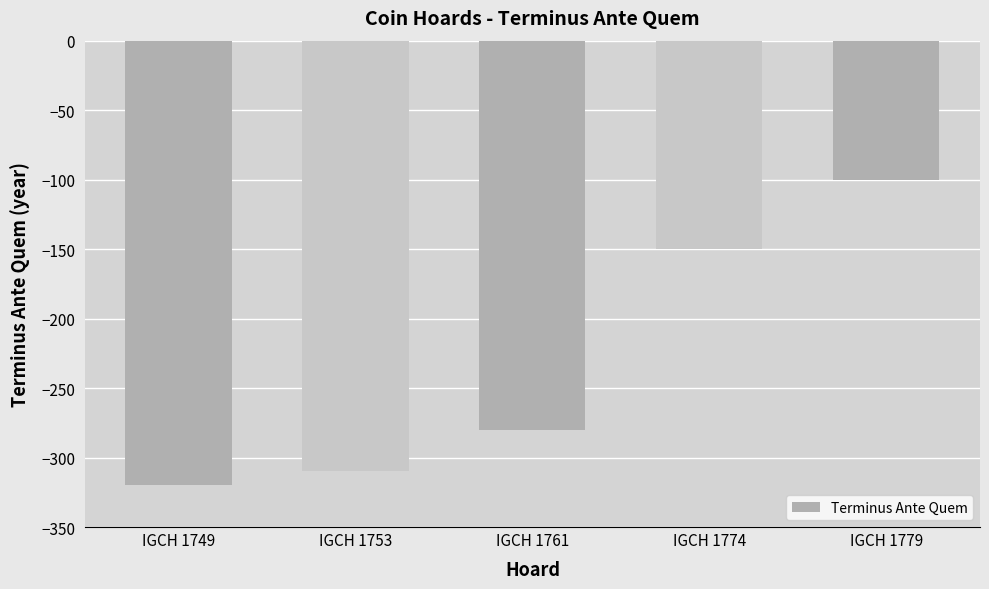

Reading left to right, transcribe all the data shown in this chart.

IGCH 1749=-320	IGCH 1753=-310	IGCH 1761=-280	IGCH 1774=-150	IGCH 1779=-100